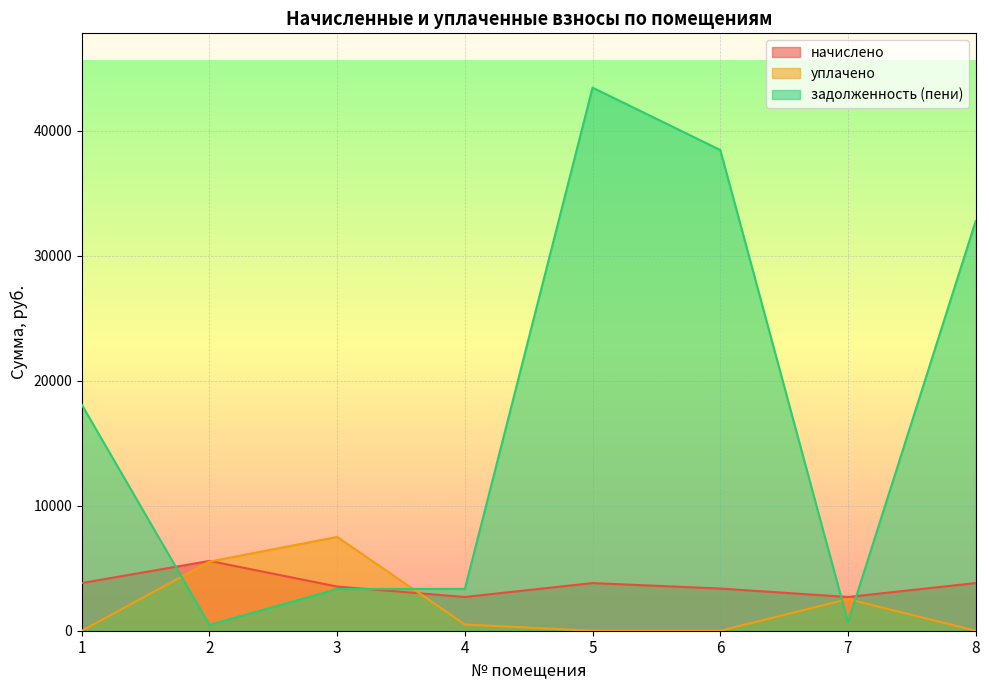

True or false: уплачено has a value of 9512.7 at 2.

False